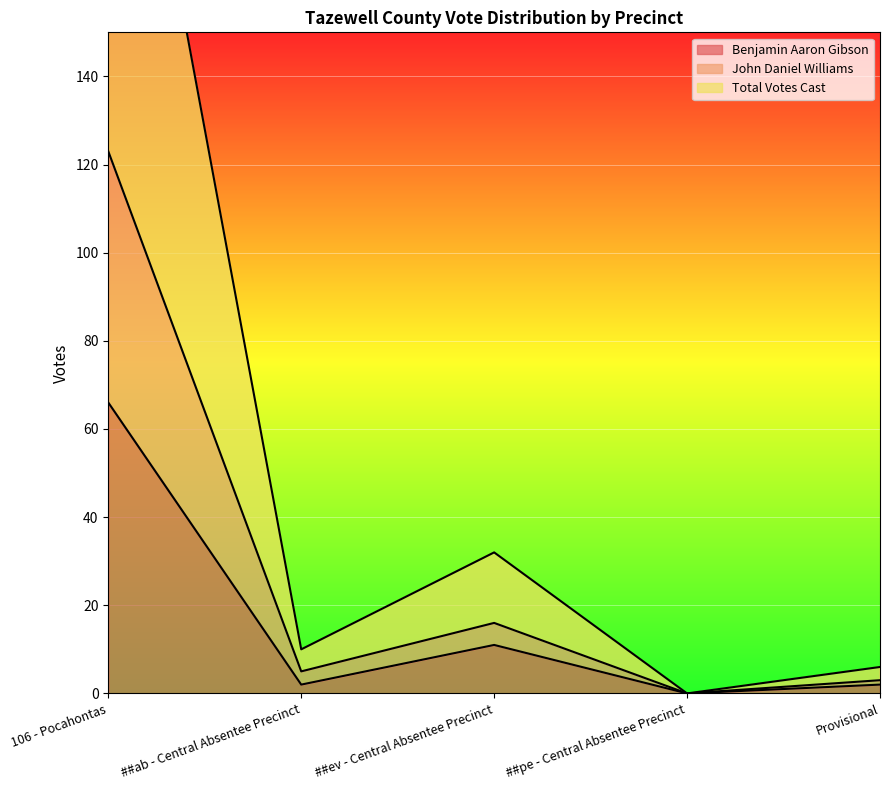

What is the label of the 5th point from the left?

Provisional